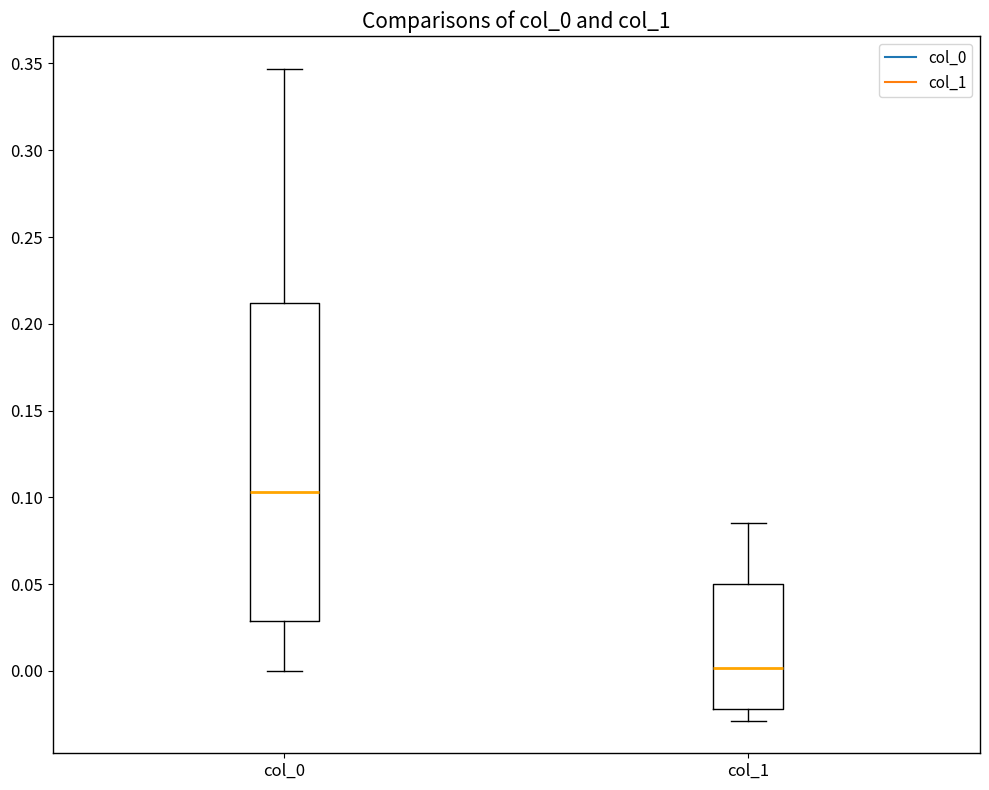

Which box's median line is the lowest?

col_1